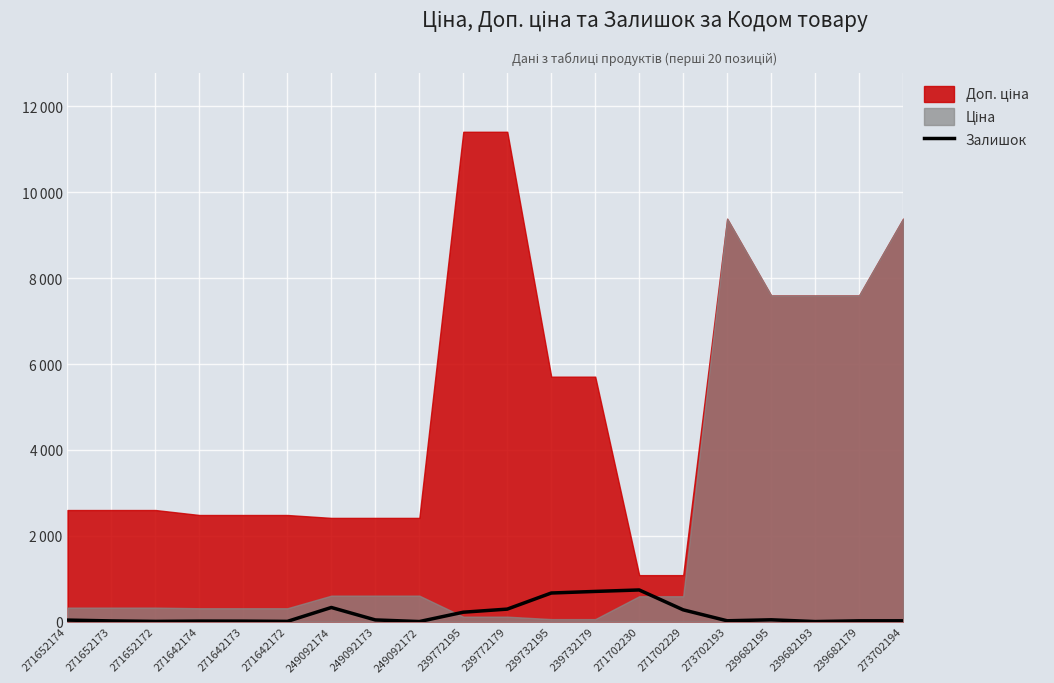

Which label corresponds to the smallest value in the chart?

249092172